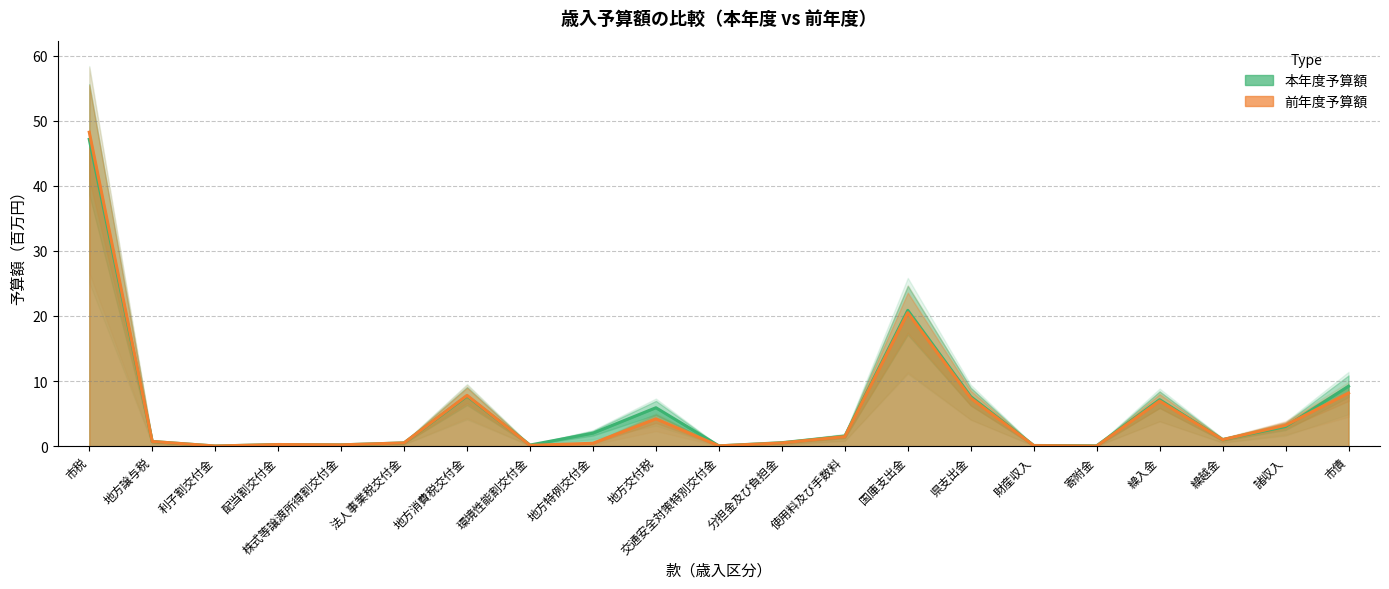

At how many categories does at least one series exceed 46?

1